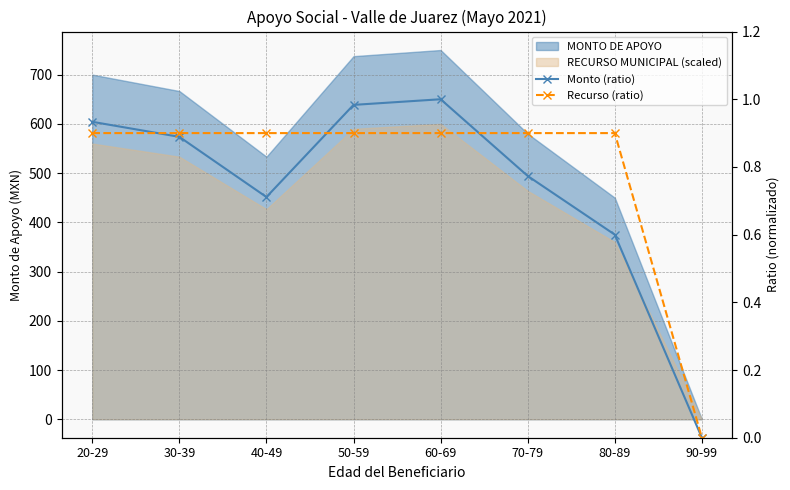

Which category has the highest value in the Monto (ratio) series?

60-69